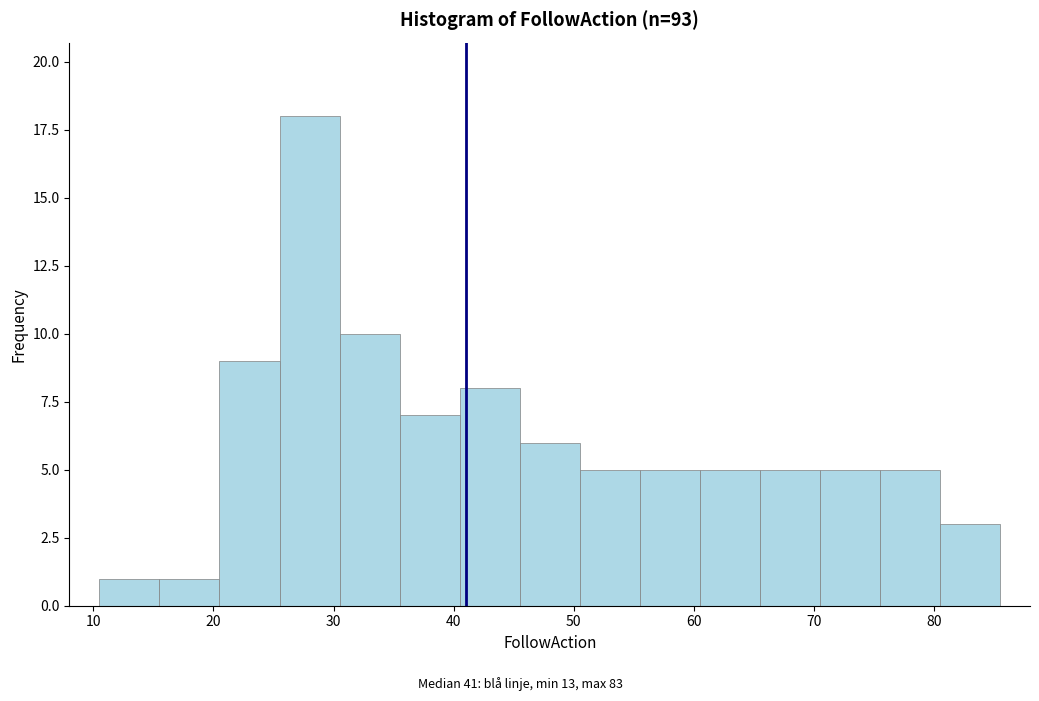

Reading left to right, list every bar in this chart as the range it spans on the x-axis followed by its height. Neither the bar edges nor the heights are printed on the chart, so give them approximately, as read against the axes.

10.5 to 15.5: 1
15.5 to 20.5: 1
20.5 to 25.5: 9
25.5 to 30.5: 18
30.5 to 35.5: 10
35.5 to 40.5: 7
40.5 to 45.5: 8
45.5 to 50.5: 6
50.5 to 55.5: 5
55.5 to 60.5: 5
60.5 to 65.5: 5
65.5 to 70.5: 5
70.5 to 75.5: 5
75.5 to 80.5: 5
80.5 to 85.5: 3